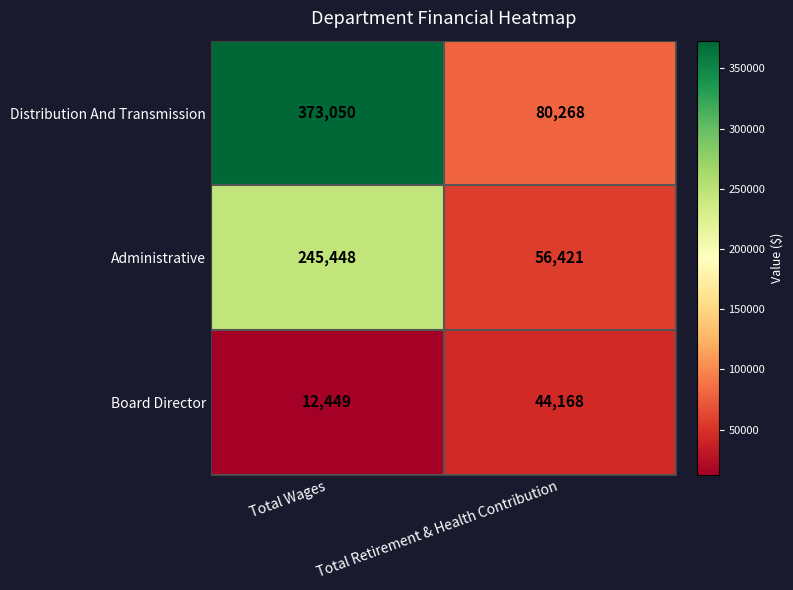

What is the total value across all series at Total Retirement & Health Contribution?

180857